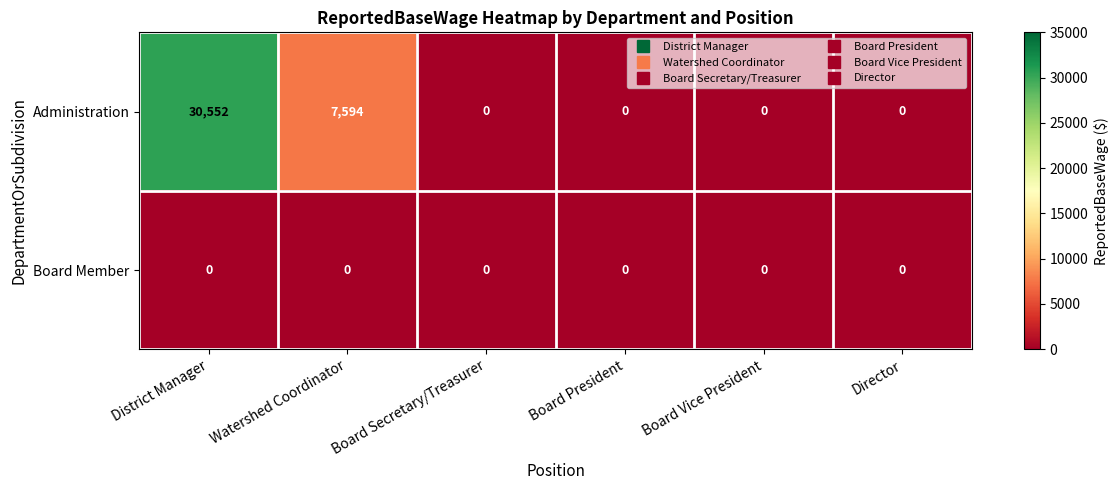

How many categories are shown in the chart?

6